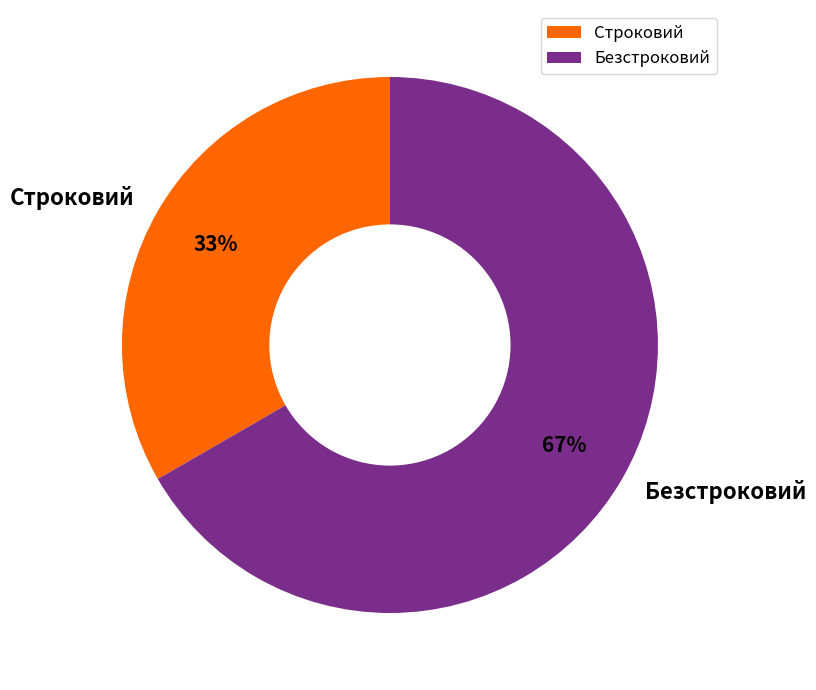

To the nearest percent, what portion does Строковий represent?

33%